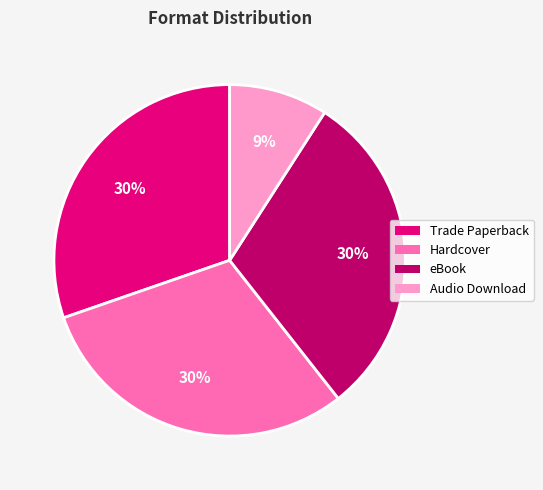

To the nearest percent, what portion does Hardcover represent?

30%